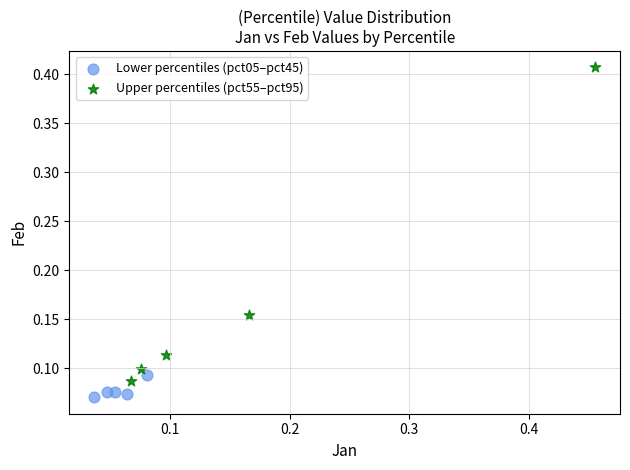

Which series contains the lowest Y value?

Lower percentiles (pct05–pct45)